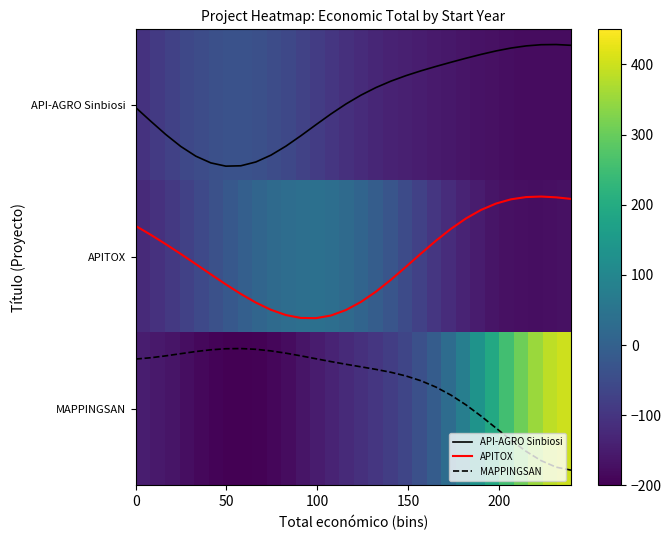

What is the minimum value for API-AGRO Sinbiosi?

-0.4